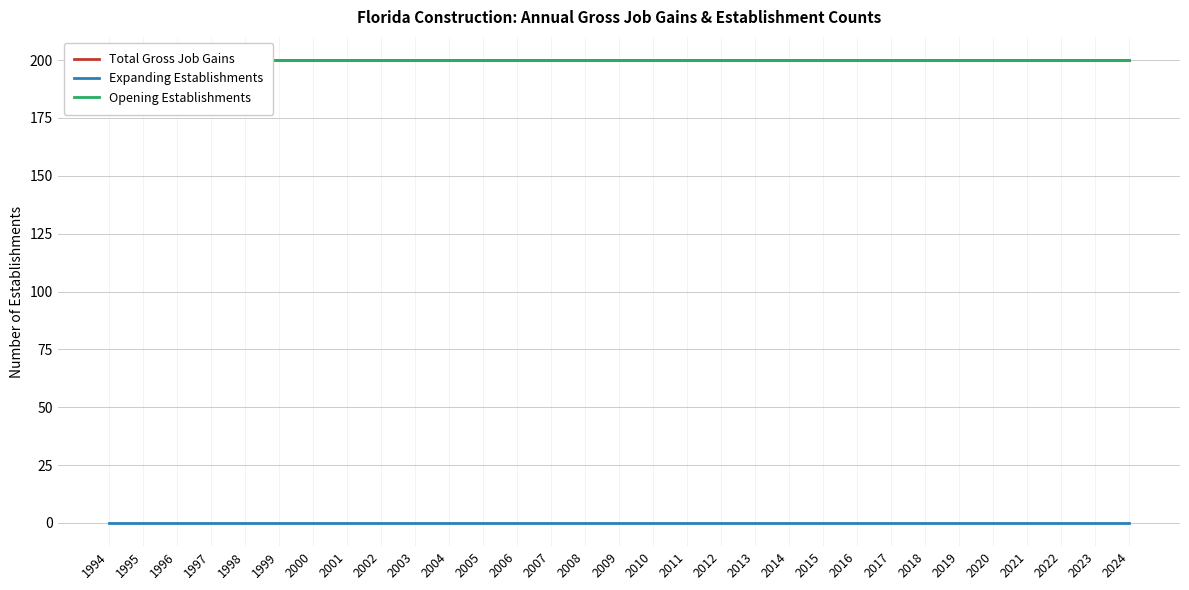

True or false: Total Gross Job Gains has more than 0 interior local peaks.

False